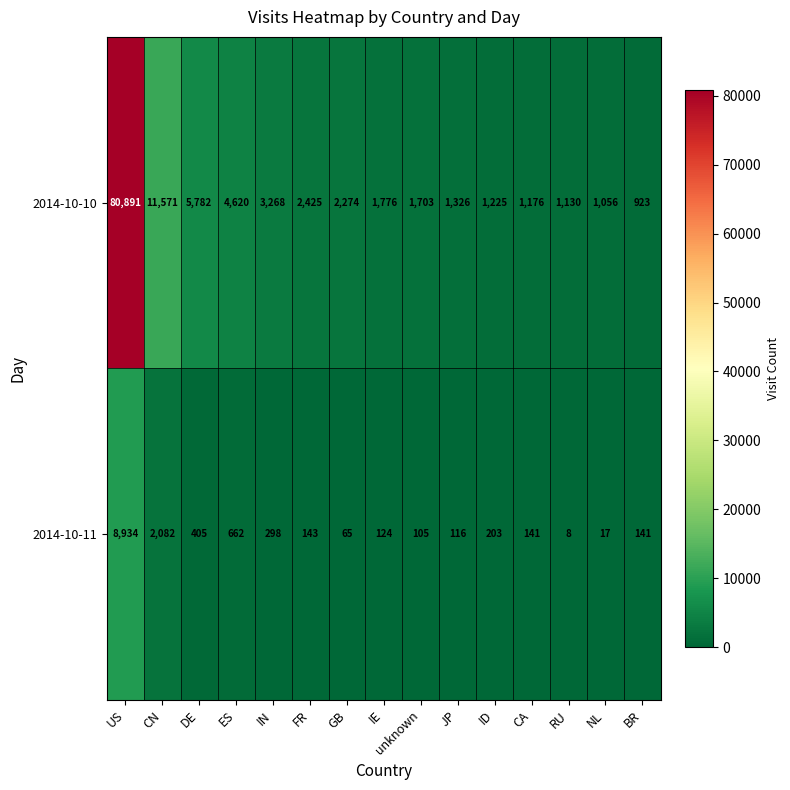

What is the approximate value of 2014-10-11 at unknown, to the nearest 50?

100